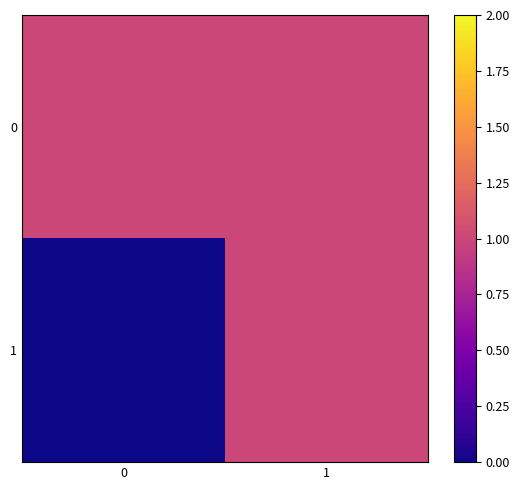

Which has a higher value, 1 or 0?

1